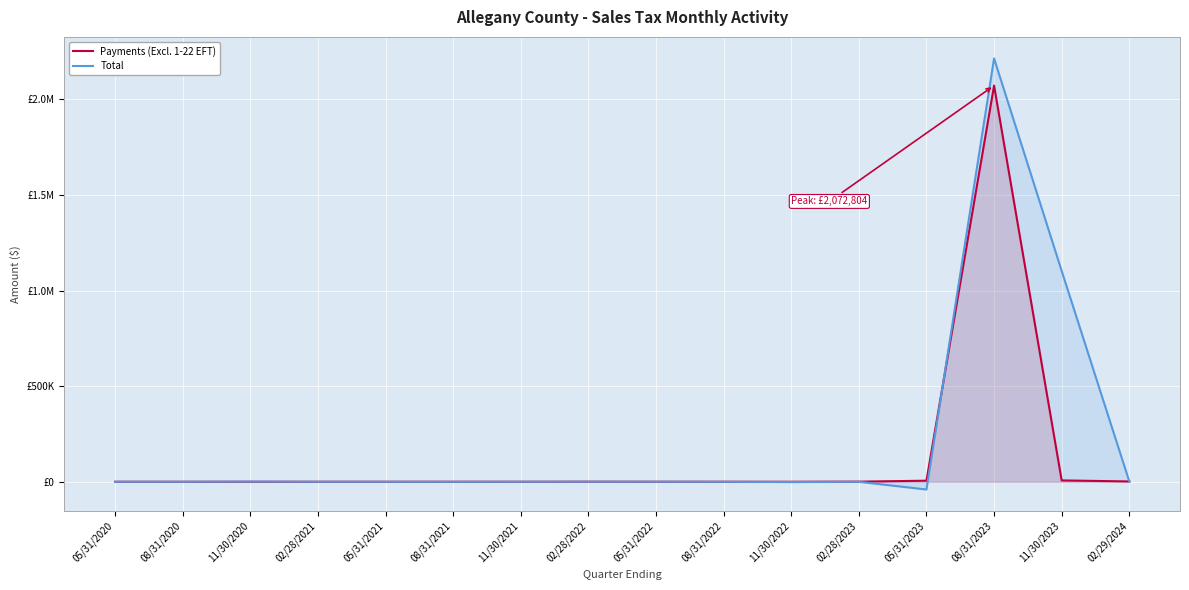

Count the number of categories in the chart.

16